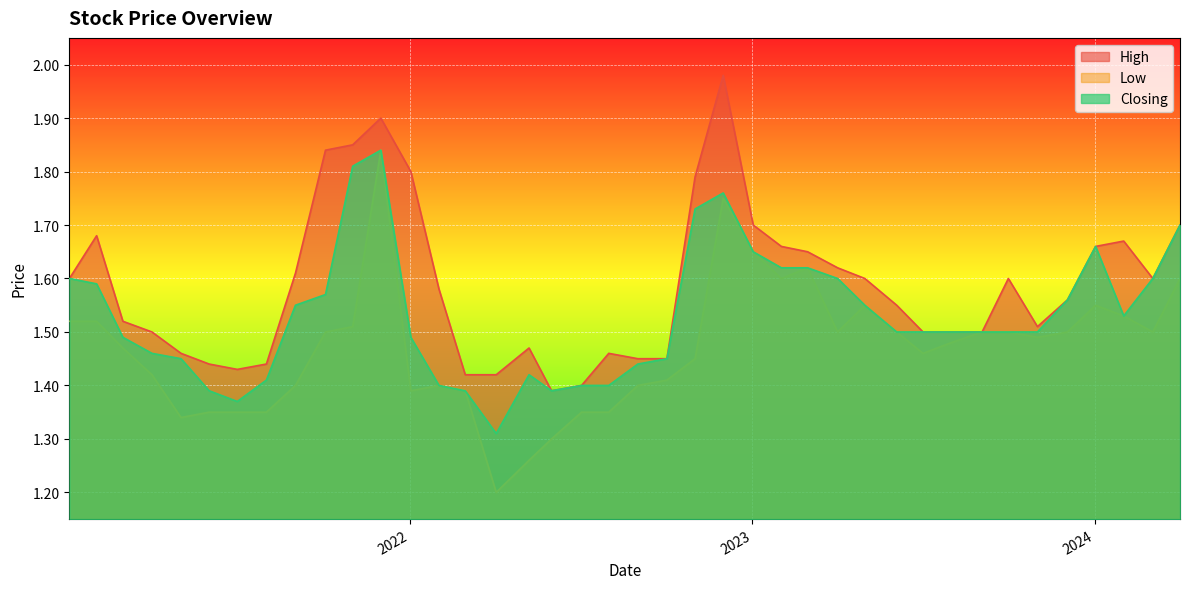

What is the approximate value of Closing at 39?

1.6